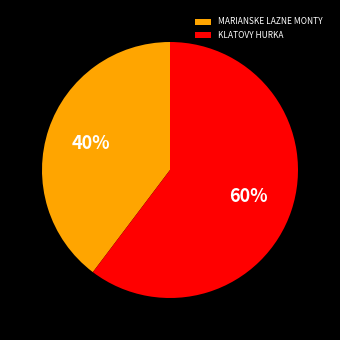

Which slice is the largest?

KLATOVY HURKA